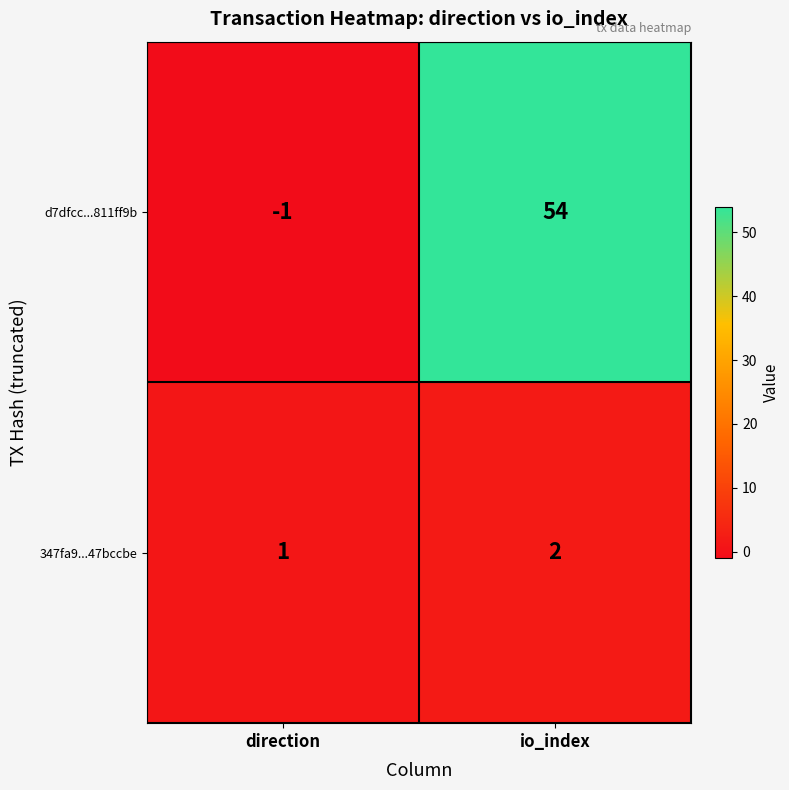

What is the sum of the 347fa9...47bccbe values at io_index and direction?

3